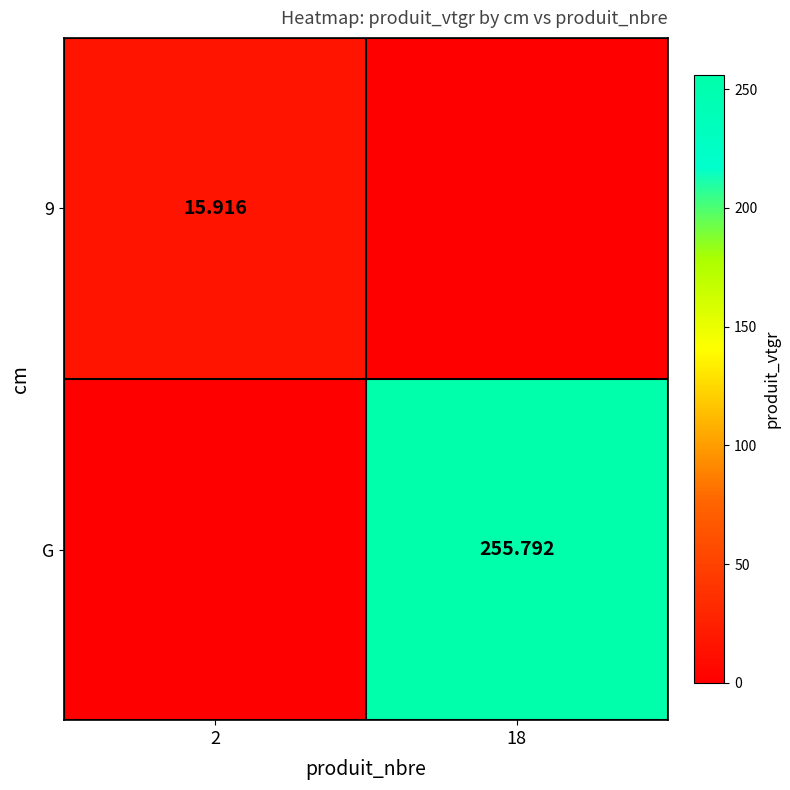

True or false: 9 has a value of 15.9 at 2.

True